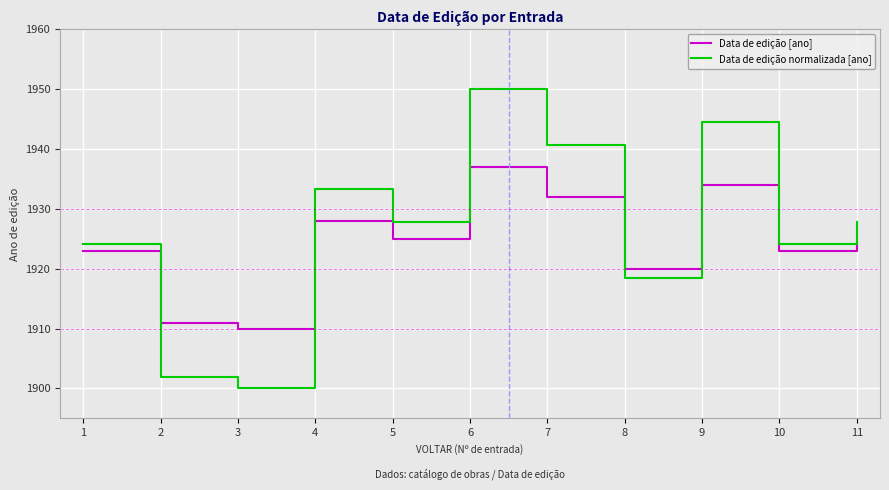

What is the approximate value of Data de edição normalizada [ano] at 5?

1927.8